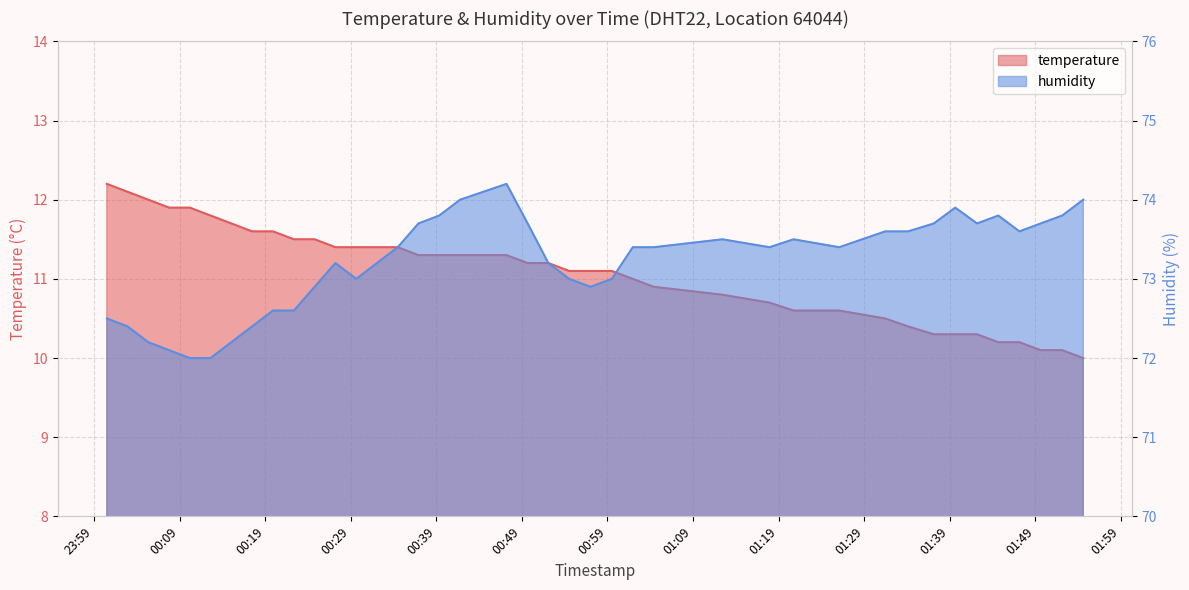

What is the sum of the temperature values at 2022-10-16T01:20:45 and 2022-10-16T00:22:22?

22.1